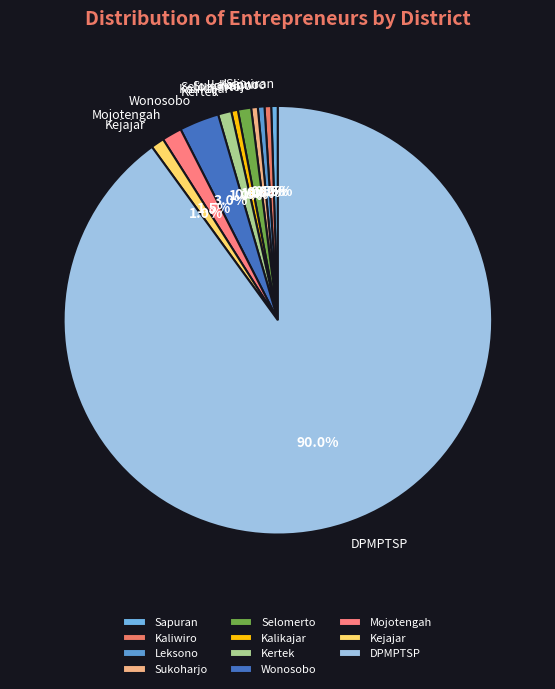

Which category accounts for the majority?

DPMPTSP